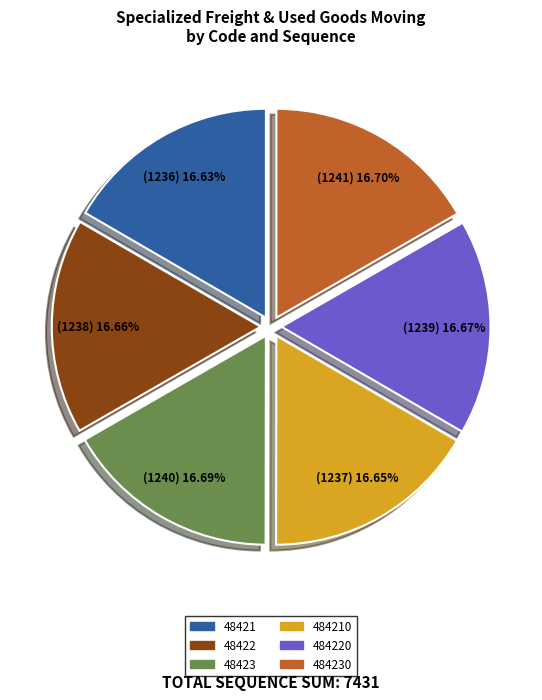

Is there a majority slice in this chart?

No